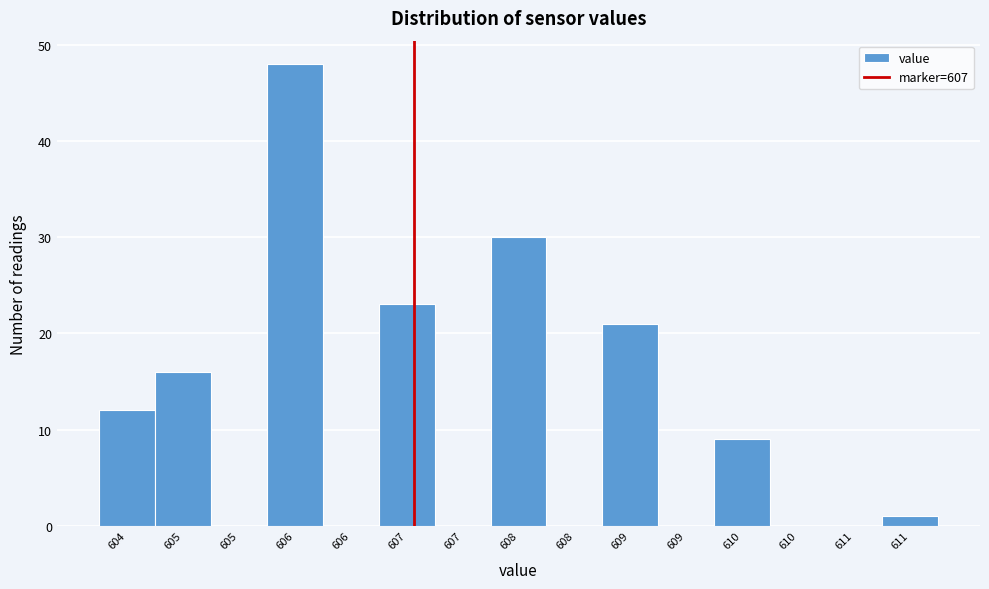

How many categories are shown in the chart?

15